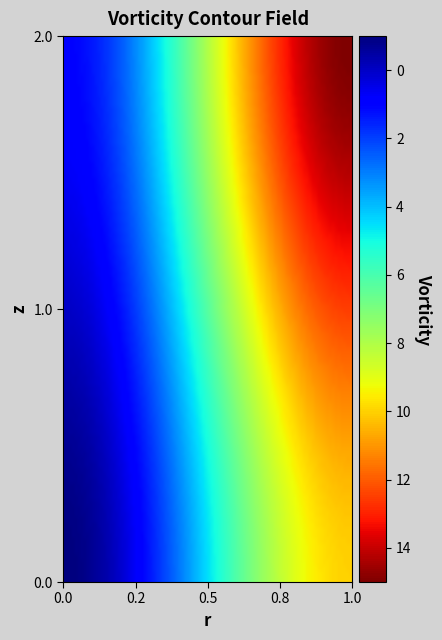

At how many categories does at least one series exceed 13?

1